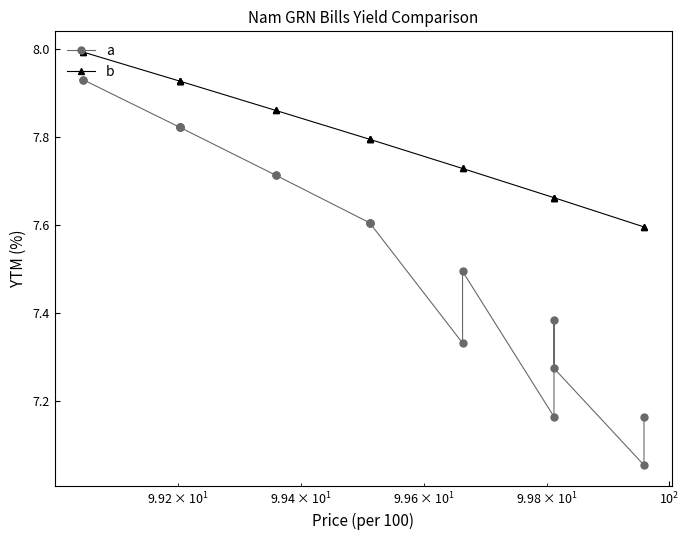

How many lines are shown in the chart?

2